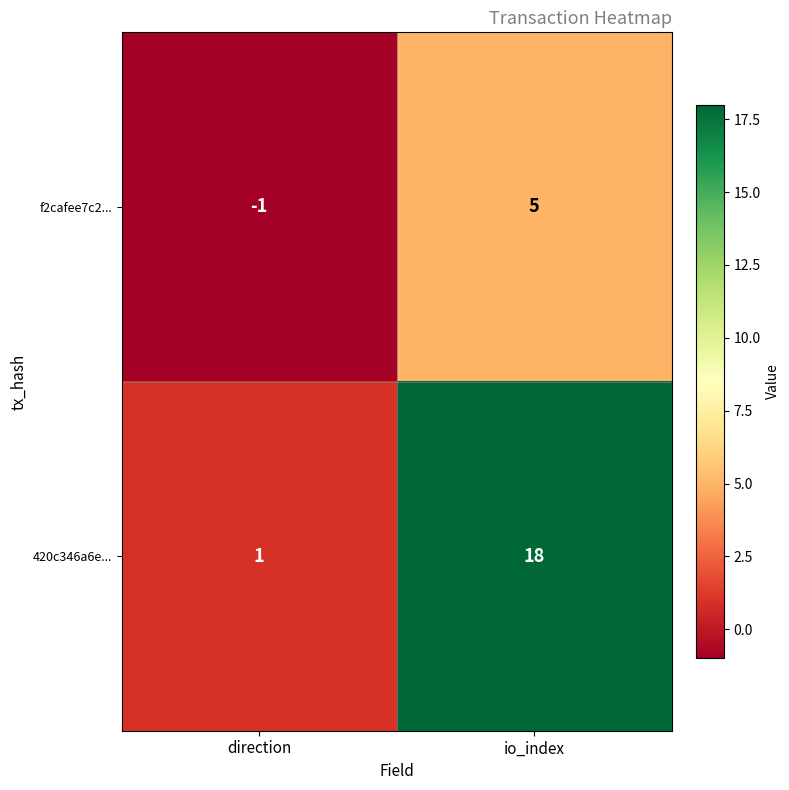

Where is 420c346a6e... nearest to the value 9?

direction